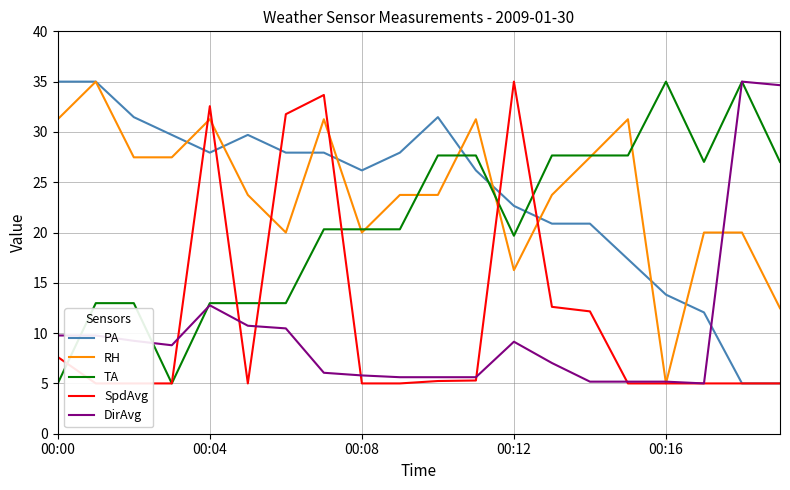

Reading left to right, extract all data points from this chart.

PA: 35.0	35.0	31.5	29.7	27.9	29.7	27.9	27.9	26.2	27.9	31.5	26.2	22.6	20.9	20.9	17.4	13.8	12.1	5.0	5.0
RH: 31.3	35.0	27.5	27.5	31.3	23.7	20.0	31.3	20.0	23.7	23.7	31.3	16.3	23.7	27.5	31.3	5.0	20.0	20.0	12.5
TA: 5.0	13.0	13.0	5.0	13.0	13.0	13.0	20.3	20.3	20.3	27.7	27.7	19.7	27.7	27.7	27.7	35.0	27.0	35.0	27.0
SpdAvg: 7.6	5.0	5.0	5.0	32.6	5.0	31.8	33.7	5.0	5.0	5.2	5.3	35.0	12.6	12.2	5.0	5.0	5.0	5.0	5.0
DirAvg: 9.8	9.8	9.2	8.8	12.8	10.7	10.5	6.1	5.8	5.6	5.6	5.6	9.1	7.0	5.2	5.2	5.2	5.0	35.0	34.6